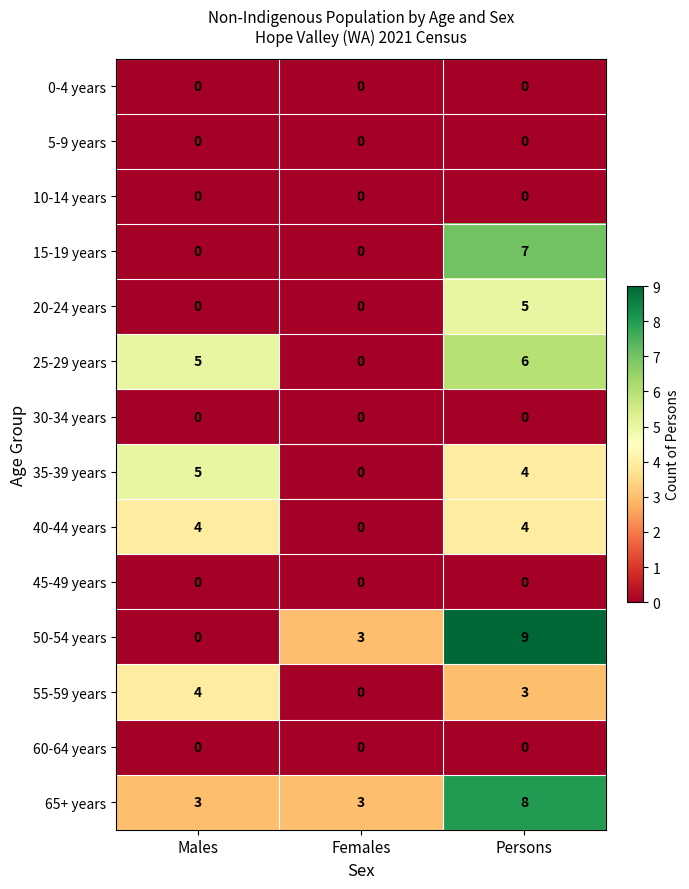

What is the approximate value of 65+ years at Females?

3